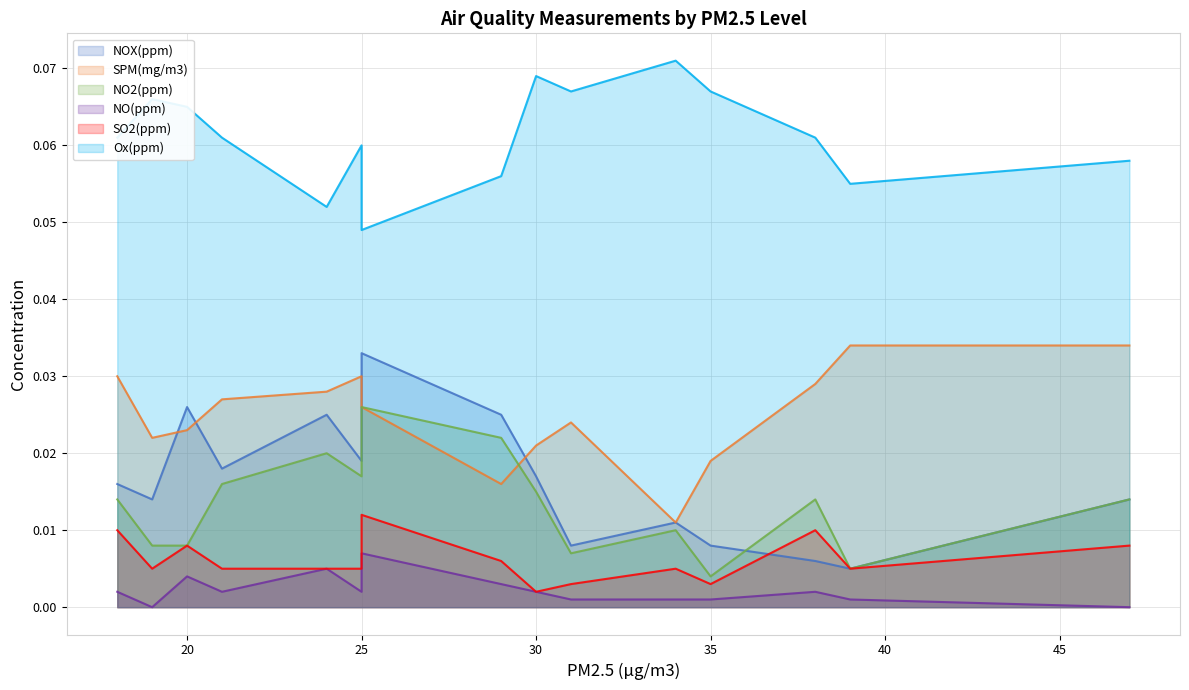

How many interior local peaks does the NO2(ppm) series have?

4